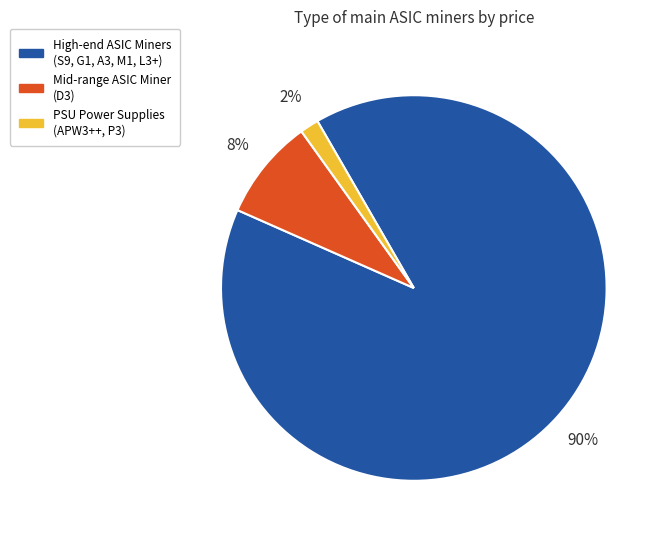

Between PSU Power Supplies (APW3++, P3) and Mid-range ASIC Miner (D3), which is larger?

Mid-range ASIC Miner (D3)